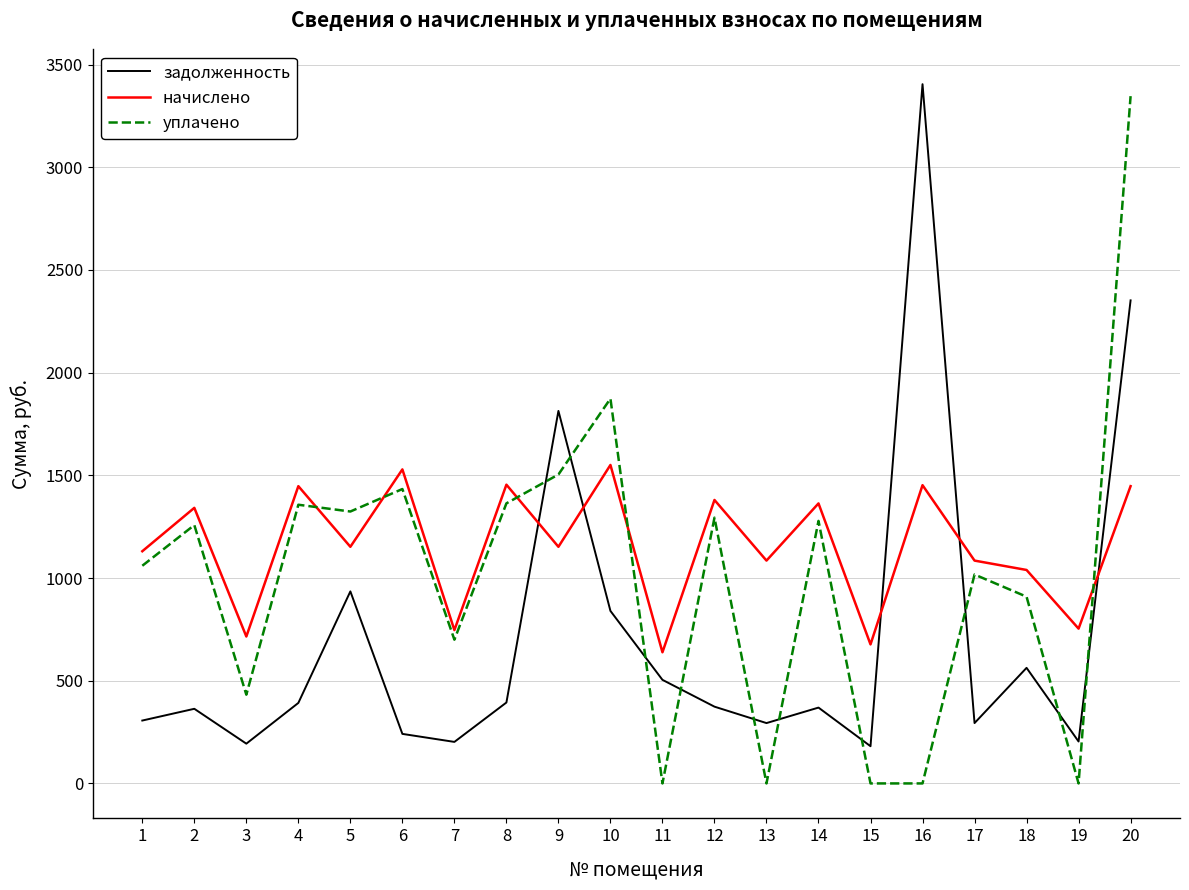

True or false: начислено and уплачено cross at least once.

True